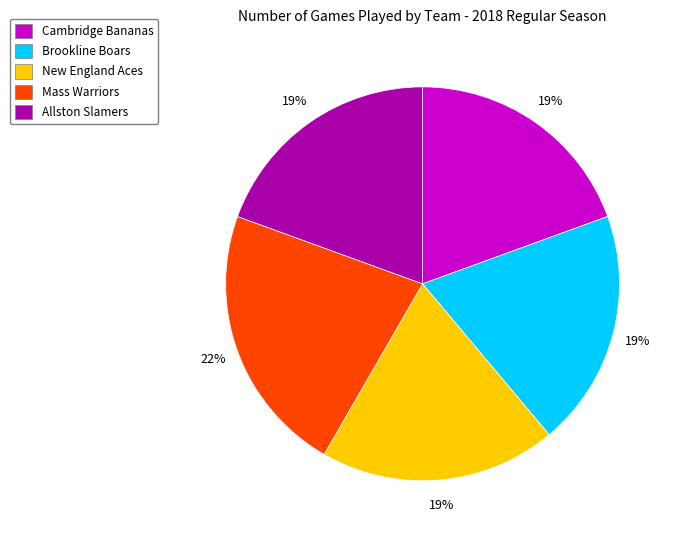

Which has a higher value, New England Aces or Mass Warriors?

Mass Warriors